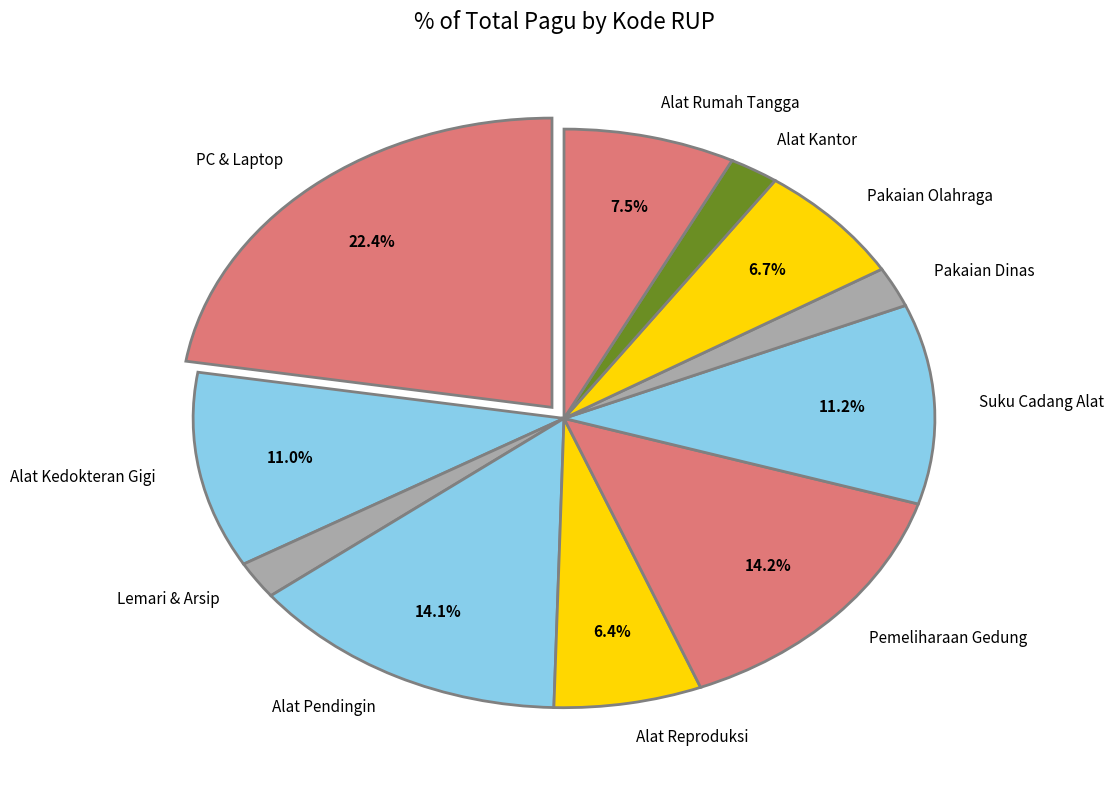

Approximately how many times larger is the value at Lemari & Arsip compared to Alat Reproduksi?

0.3